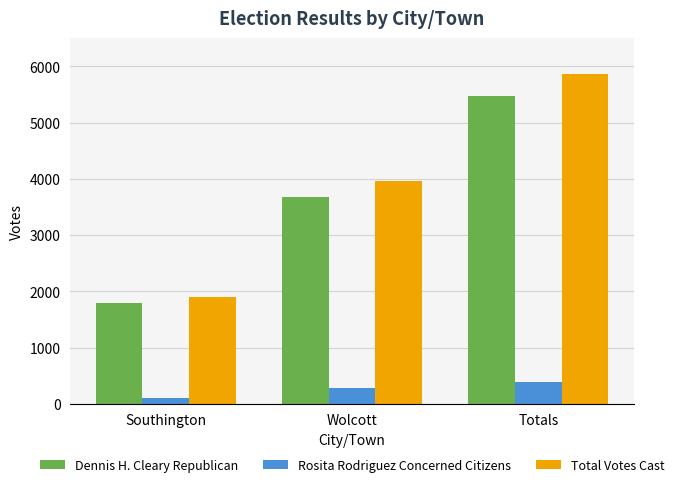

Which series has the widest spread of values?

Total Votes Cast